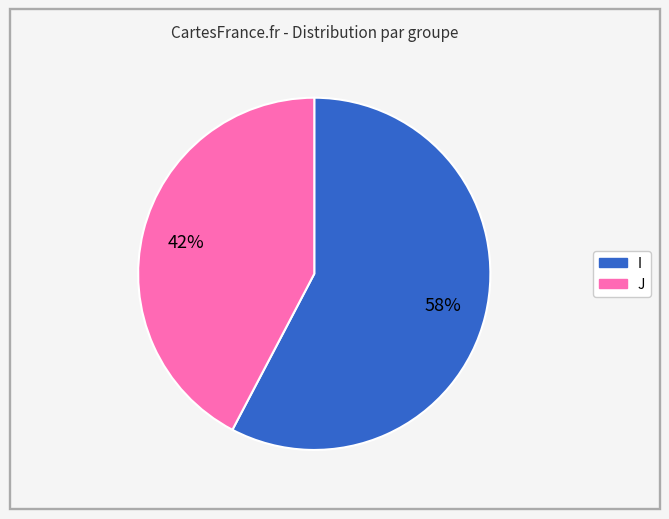

Which has a higher value, I or J?

I